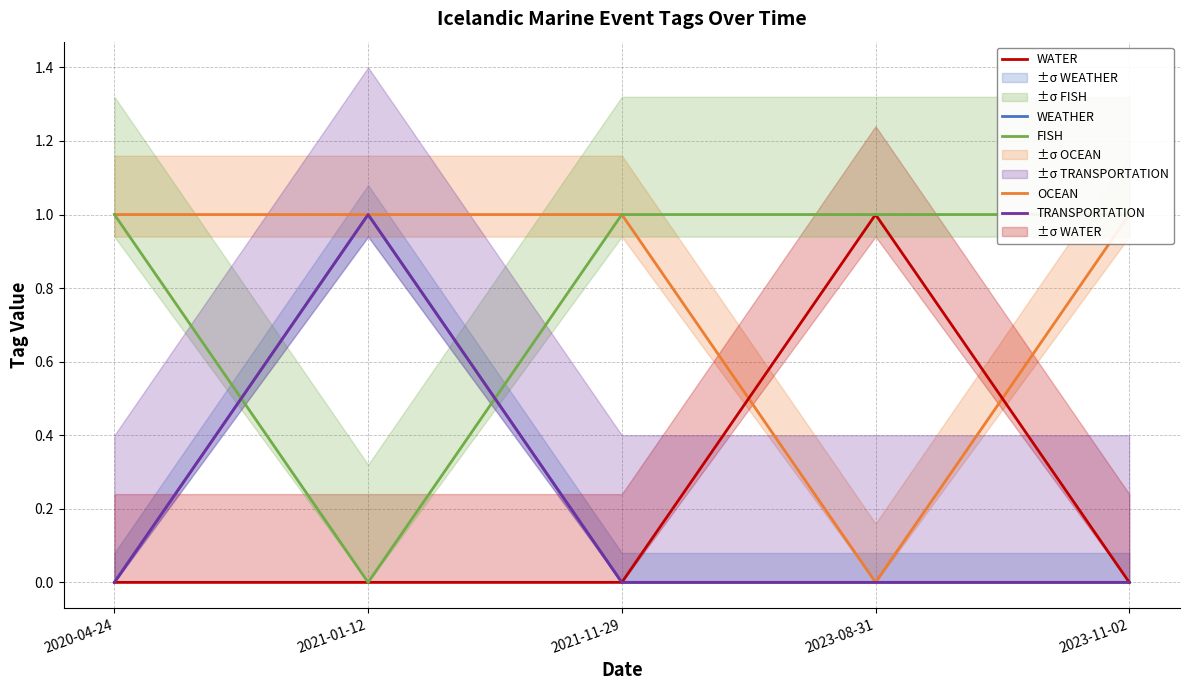

What is the value of the TRANSPORTATION point at the 2nd from the left?

1